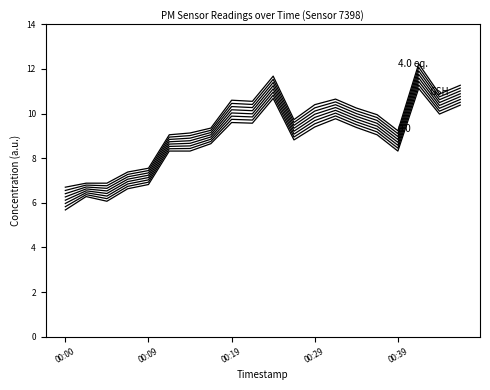

Which category has the lowest value in the 4.0 eq. series?

00:00